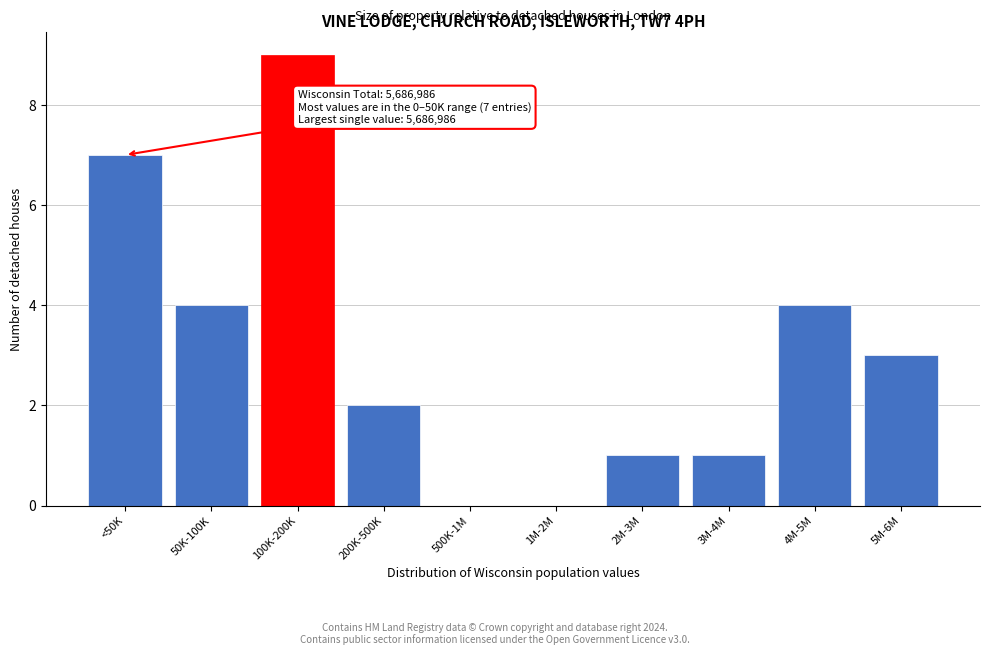

Reading left to right, list all the values displayed in this chart.

<50K=7	50K-100K=4	100K-200K=9	200K-500K=2	500K-1M=0	1M-2M=0	2M-3M=1	3M-4M=1	4M-5M=4	5M-6M=3